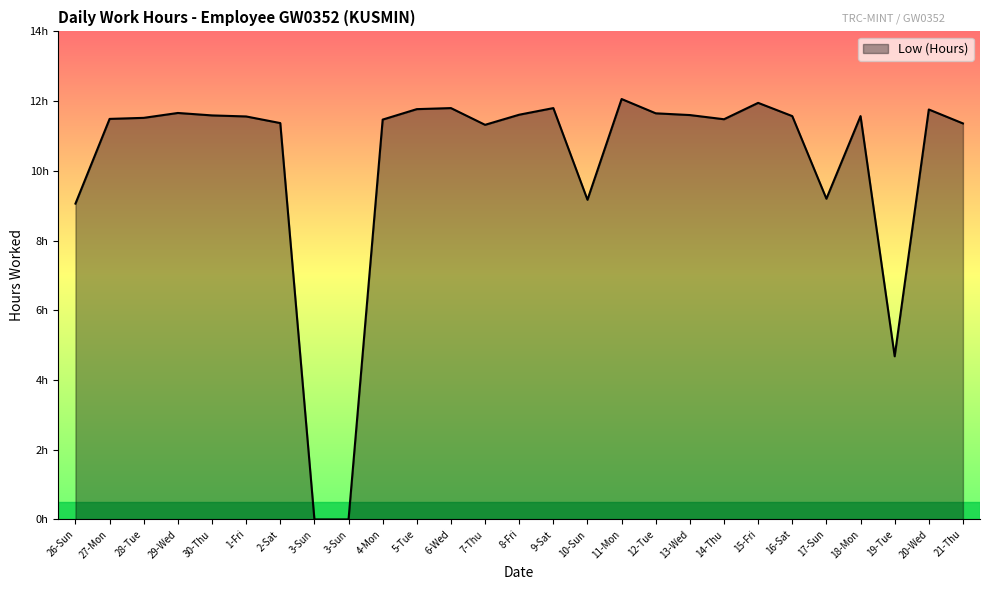

Rank the categories by value from lowest to highest.

3-Sun, 3-Sun, 19-Tue, 26-Sun, 10-Sun, 17-Sun, 7-Thu, 21-Thu, 2-Sat, 4-Mon, 14-Thu, 27-Mon, 28-Tue, 1-Fri, 16-Sat, 18-Mon, 30-Thu, 13-Wed, 8-Fri, 12-Tue, 29-Wed, 20-Wed, 5-Tue, 6-Wed, 9-Sat, 15-Fri, 11-Mon